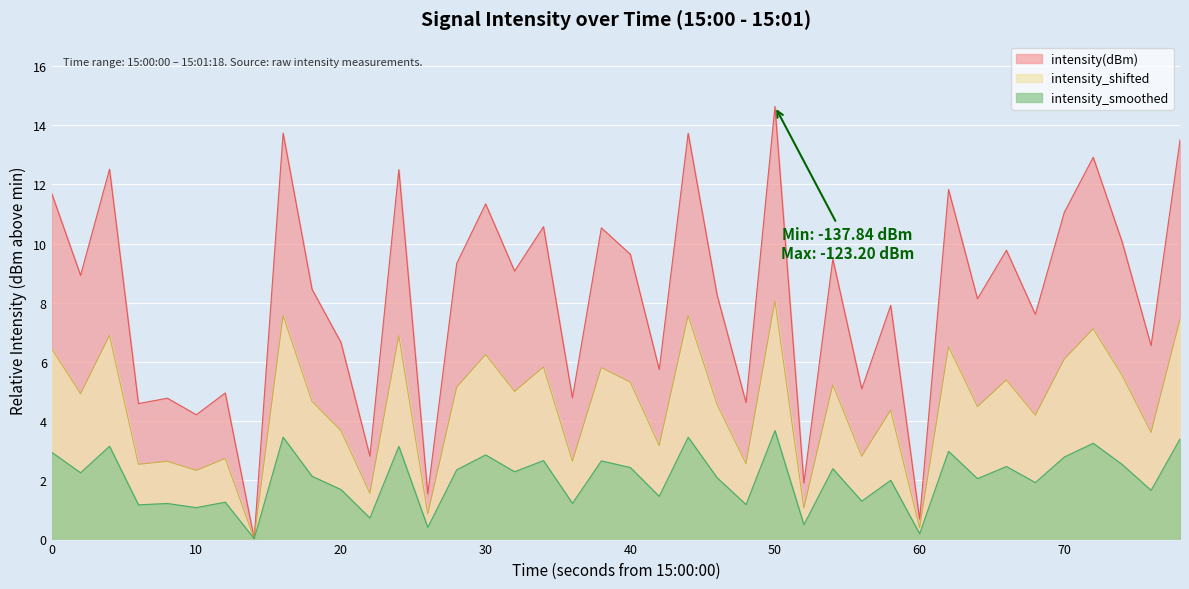

Which series has the widest spread of values?

intensity(dBm)